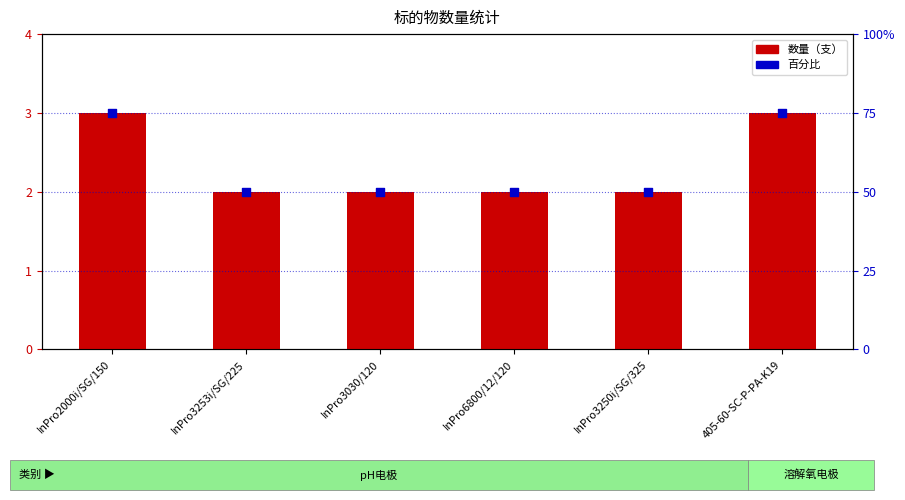

At how many categories does at least one series exceed 21?

6